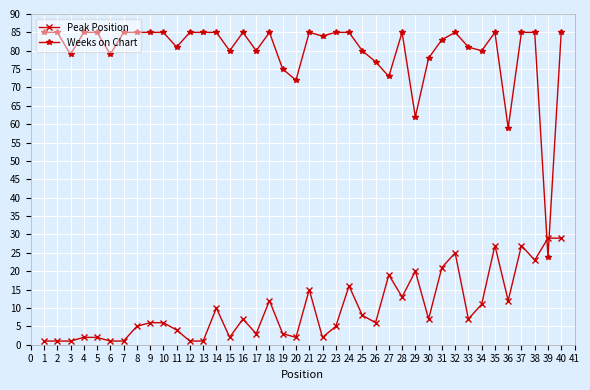

How many data points does each series have?

40